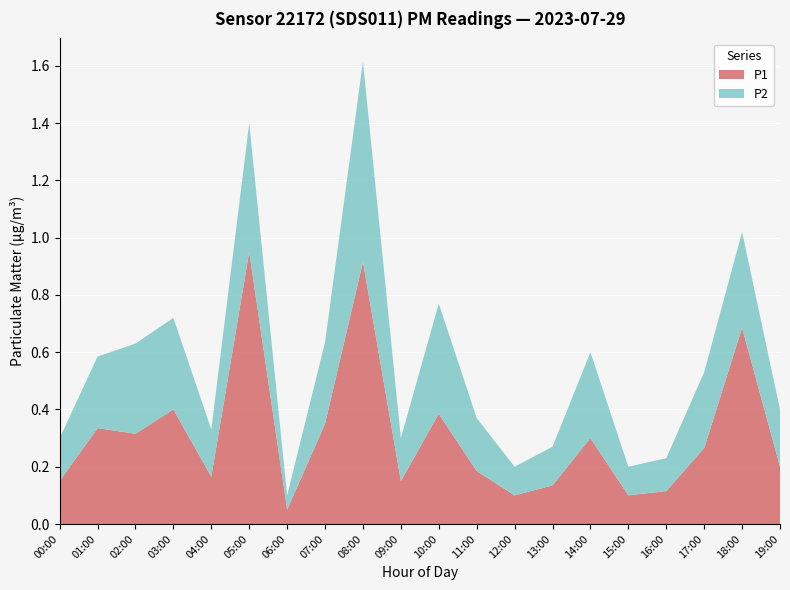

At which label does P1 reach its peak?

05:00